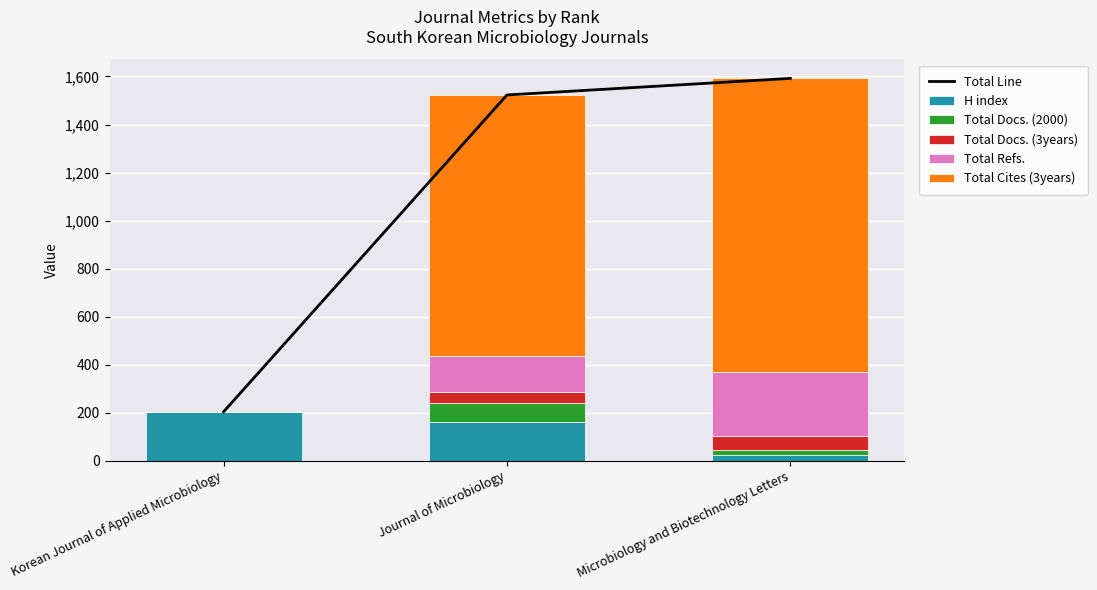

List the labels in order of Total Docs. (3years) value, largest first.

Microbiology and Biotechnology Letters, Journal of Microbiology, Korean Journal of Applied Microbiology